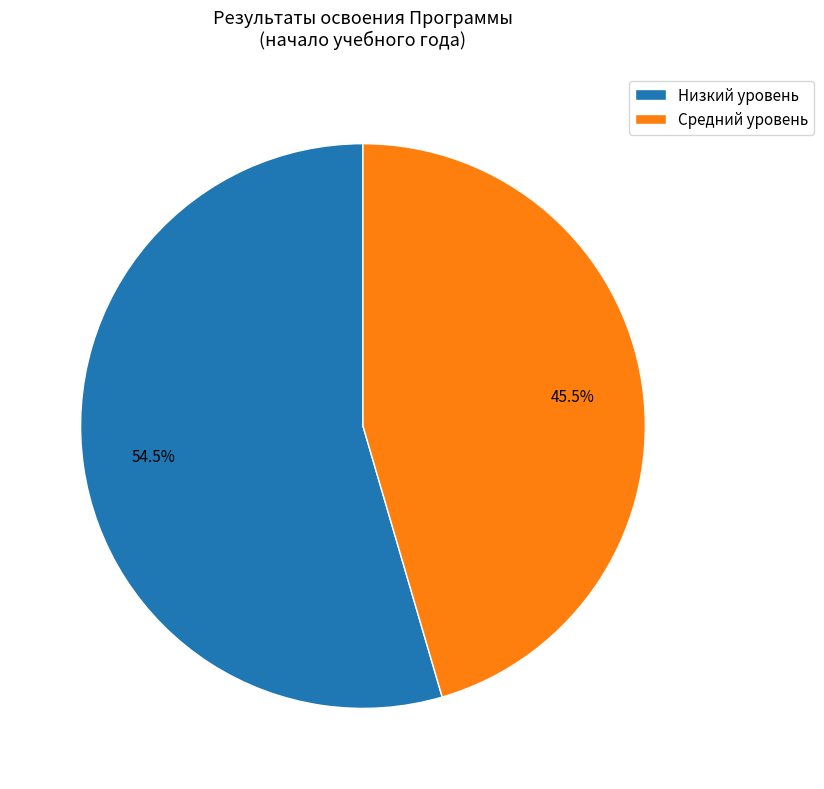

What portion of the pie excludes Средний уровень?

54.5%